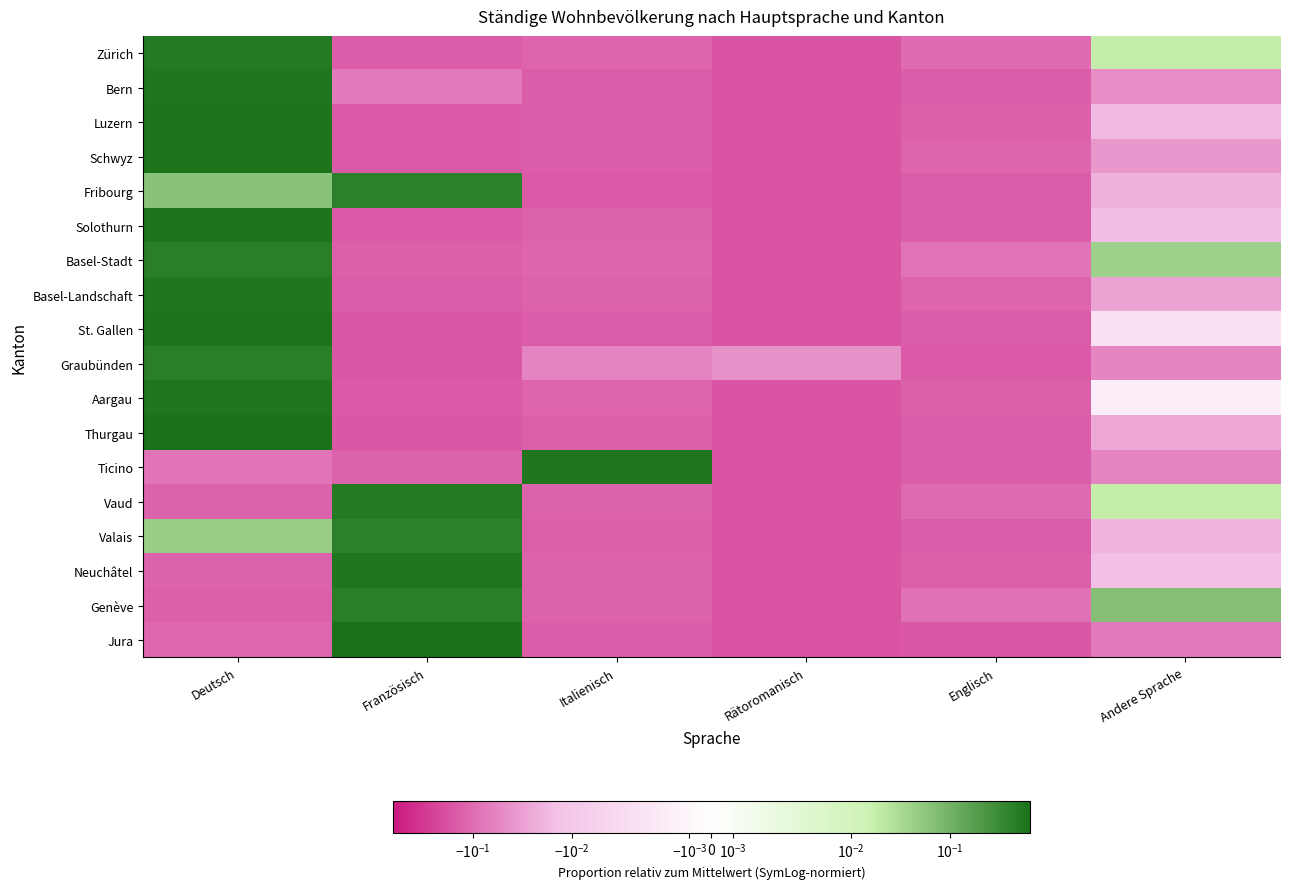

What is the greatest value displayed?

0.6